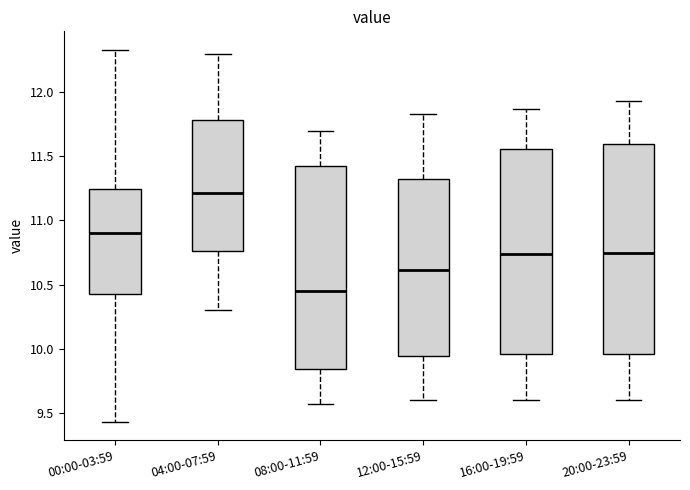

Reading left to right, transcribe this box plot: for each box, give where its median line is, the range the box spans, and where its two whiskers end, as read against the y-axis. The values are not printed on the chart, so give them approximately, as read against the axis.

00:00-03:59: median 10.90, box 10.45 to 11.25, whiskers 9.45 to 12.35
04:00-07:59: median 11.20, box 10.75 to 11.80, whiskers 10.30 to 12.30
08:00-11:59: median 10.45, box 9.85 to 11.45, whiskers 9.55 to 11.70
12:00-15:59: median 10.60, box 9.95 to 11.35, whiskers 9.60 to 11.85
16:00-19:59: median 10.75, box 9.95 to 11.55, whiskers 9.60 to 11.85
20:00-23:59: median 10.75, box 9.95 to 11.60, whiskers 9.60 to 11.95